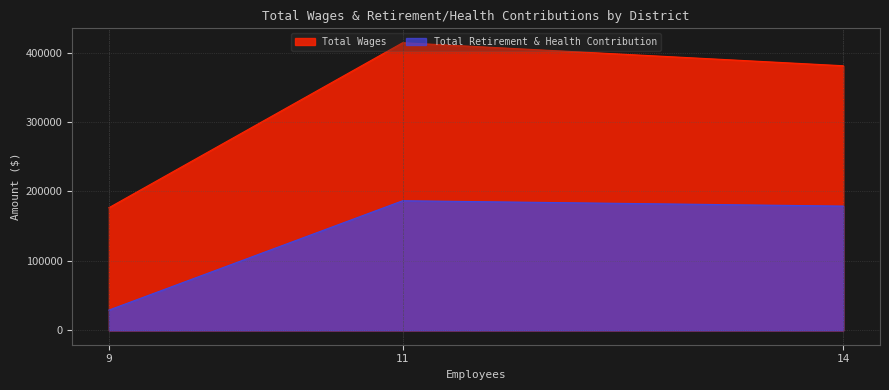

What is the sum of the Total Retirement & Health Contribution values at Union Public Utility District and Valley Springs Public Utility District?

215862